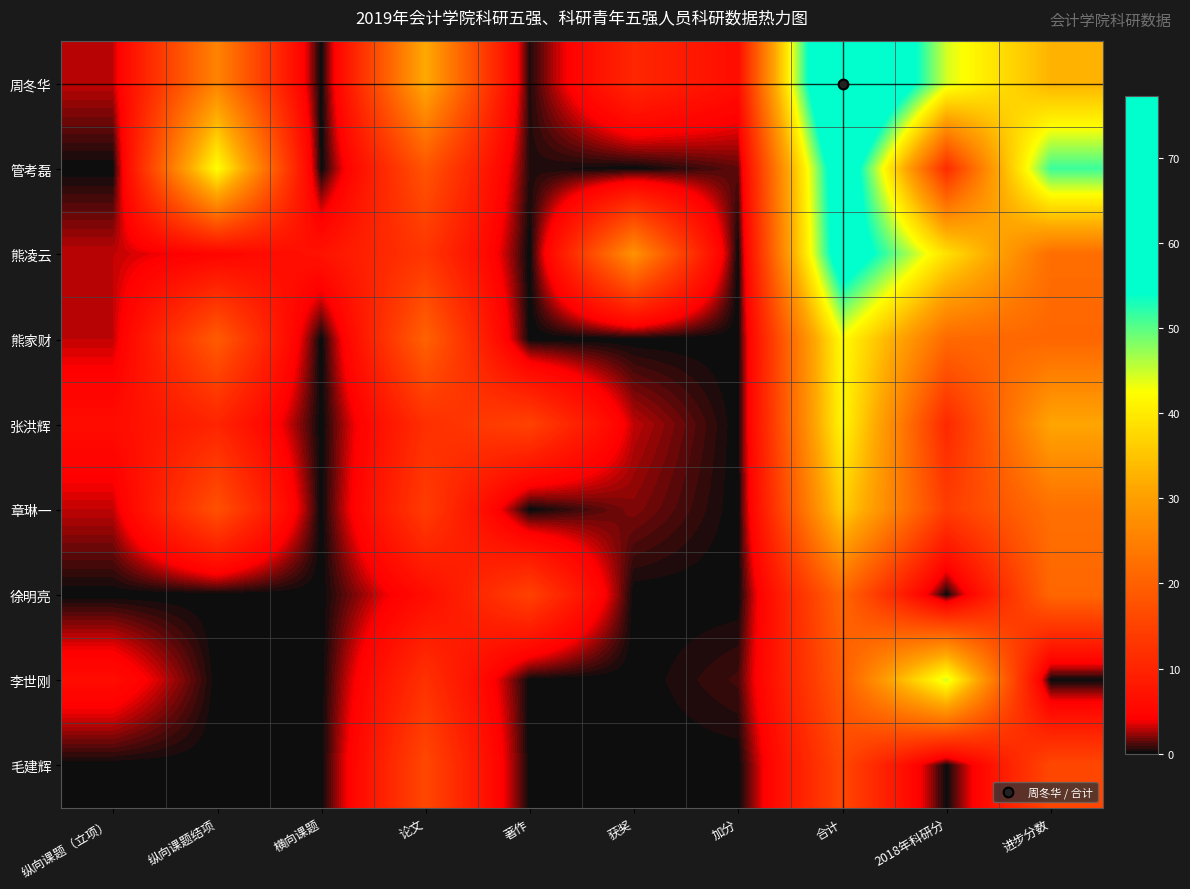

Which series has the largest range (max minus min)?

周冬华